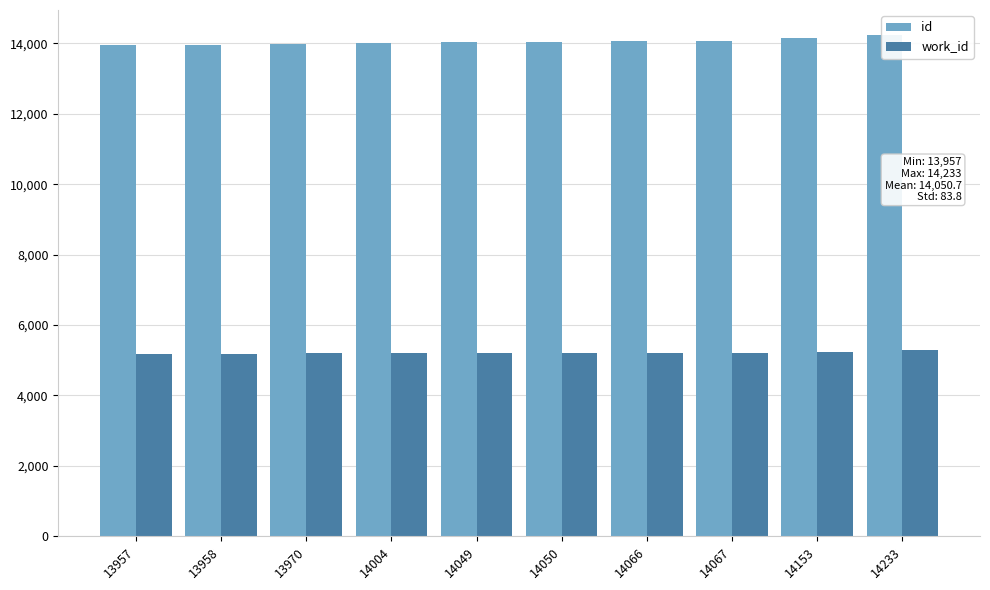

Between 14050 and 14233, which series saw the biggest shift?

id